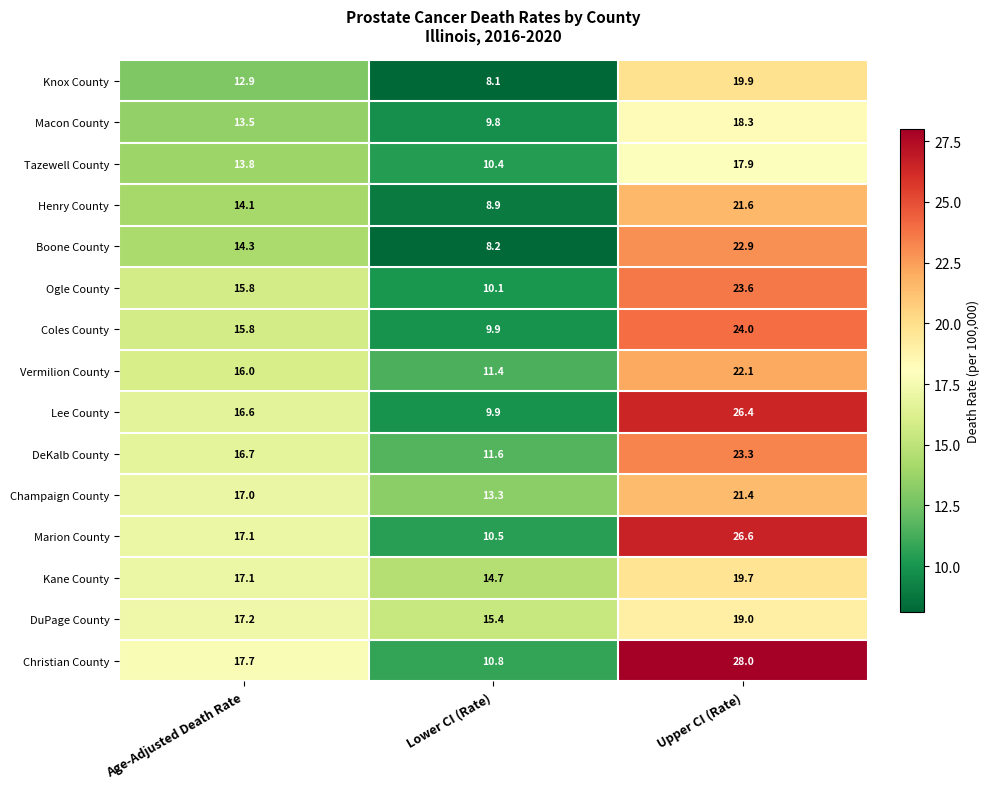

Is the value of Champaign County at Lower CI (Rate) greater than the value of DeKalb County at Age-Adjusted Death Rate?

No